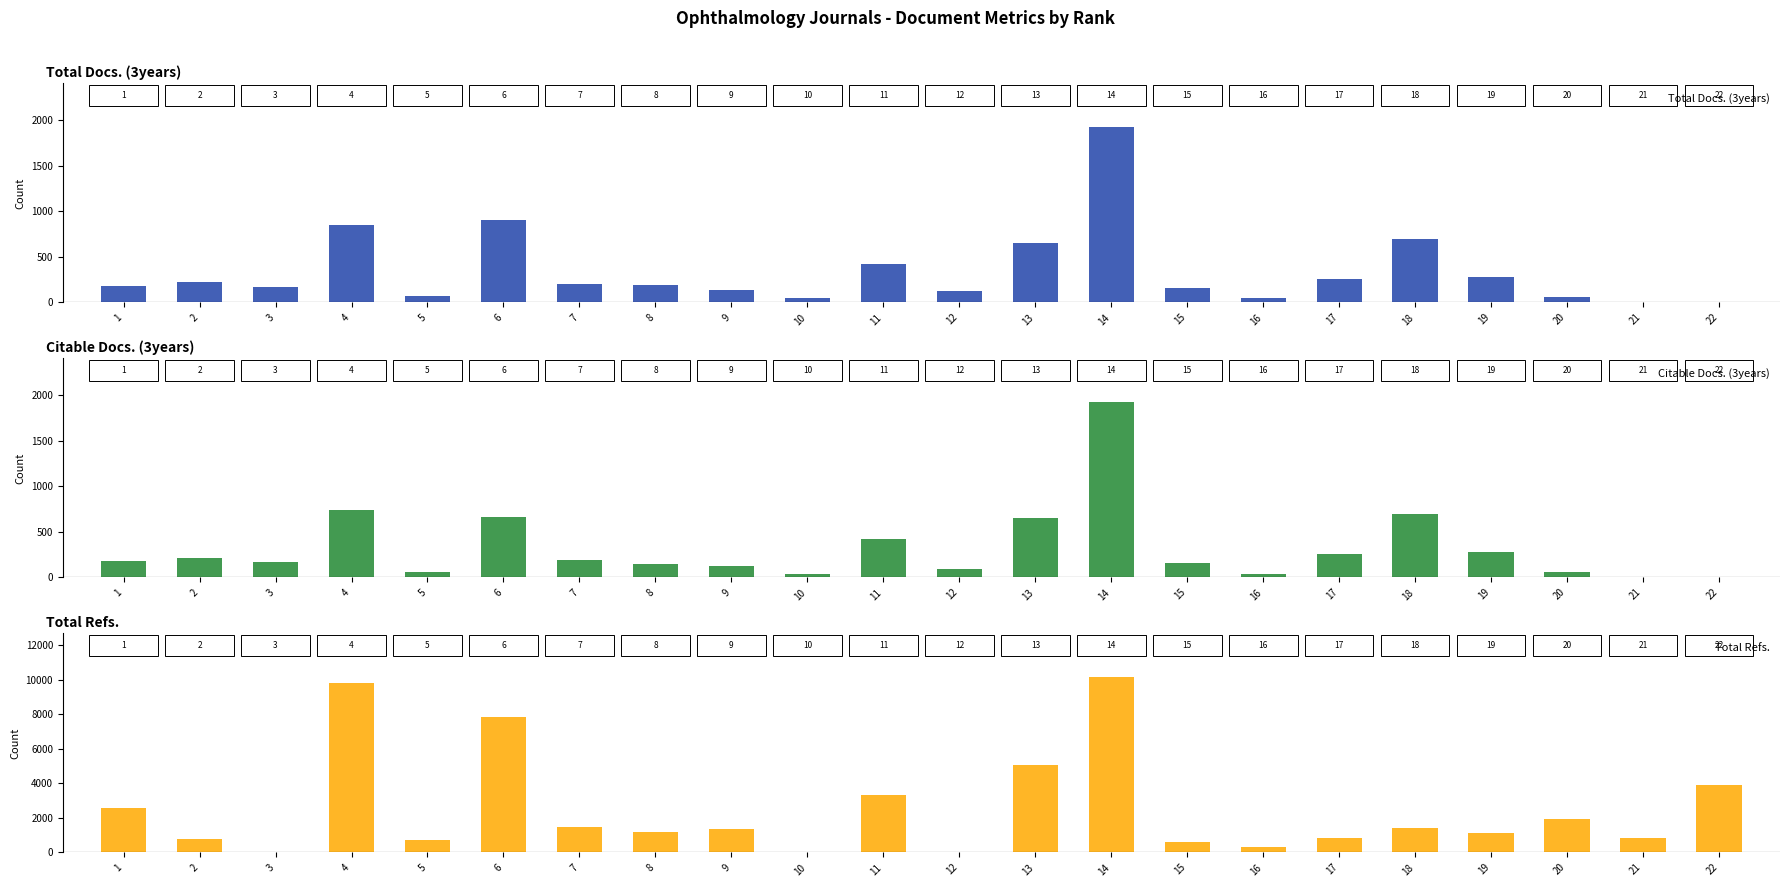

Between which two adjacent categories do Total Docs. (3years) and Total Refs. first intersect?

2 and 3